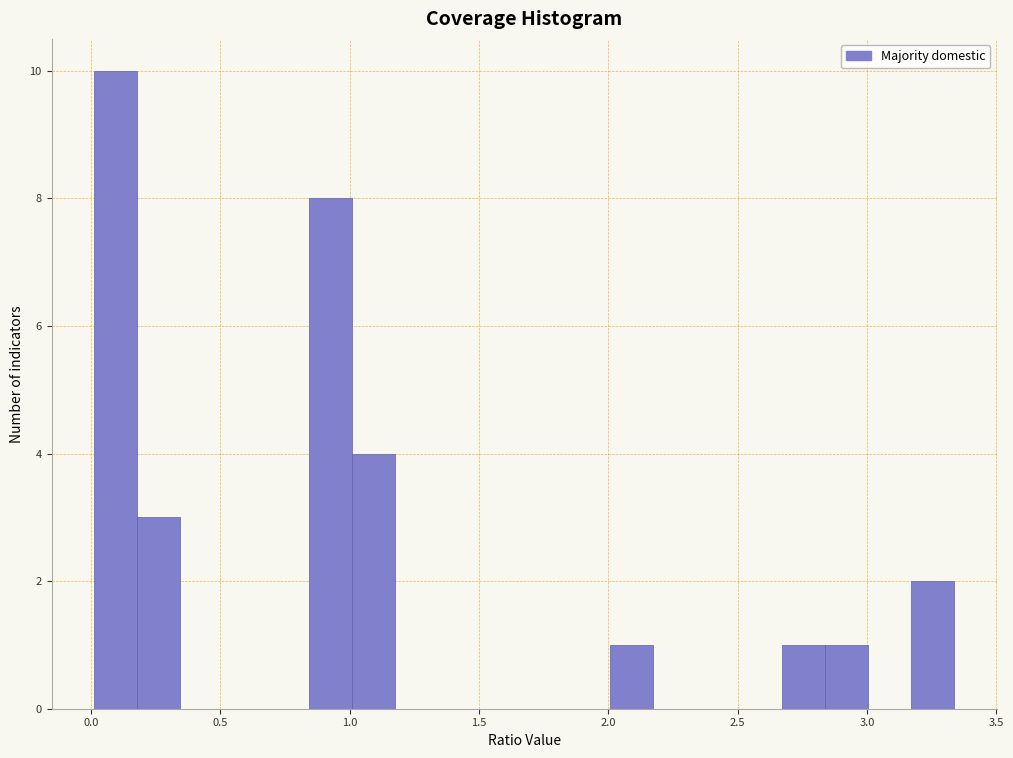

Around what value on the x-axis is the tallest bar? Give the approximate position of its centre, as read against the axis.

0.10